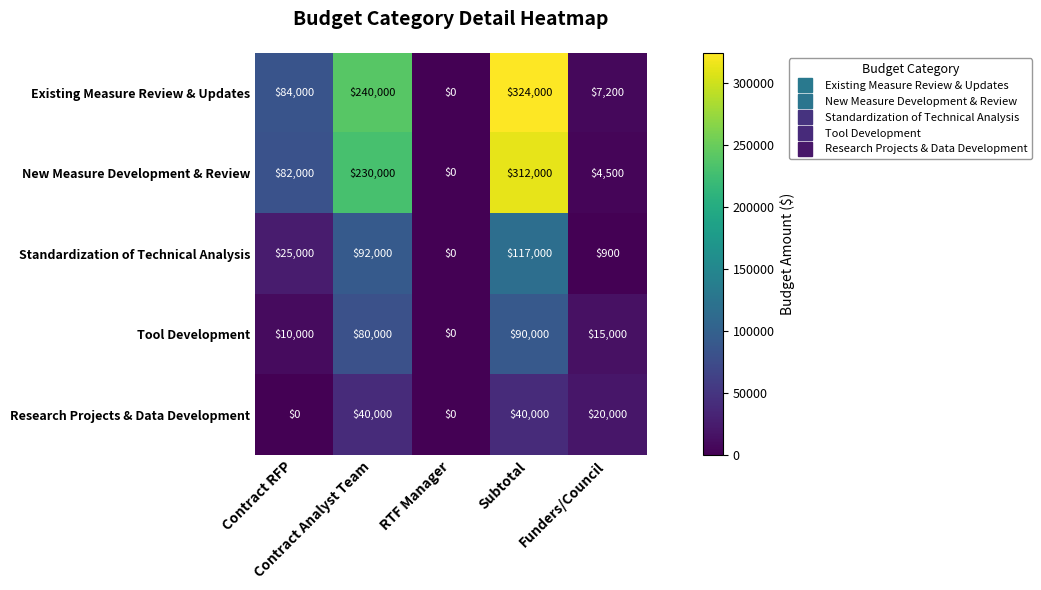

Rank the series at Contract Analyst Team from lowest to highest value.

Research Projects & Data Development, Tool Development, Standardization of Technical Analysis, New Measure Development & Review, Existing Measure Review & Updates